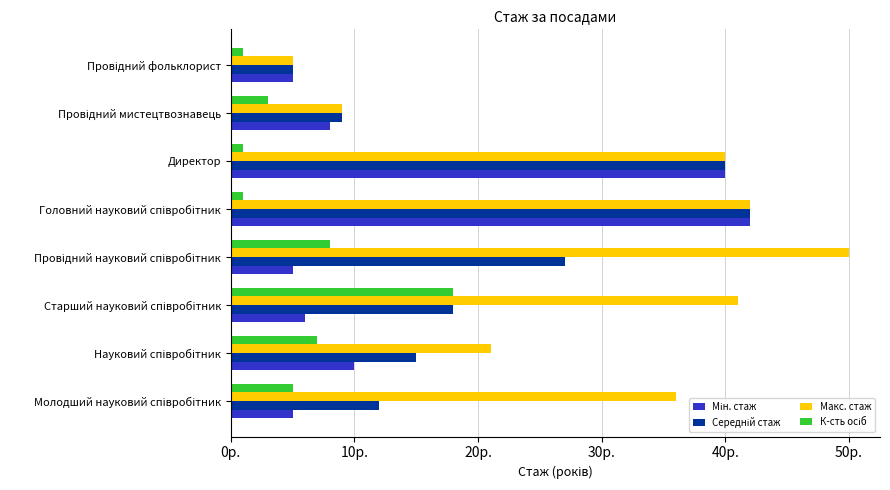

Count the number of data series in this chart.

4